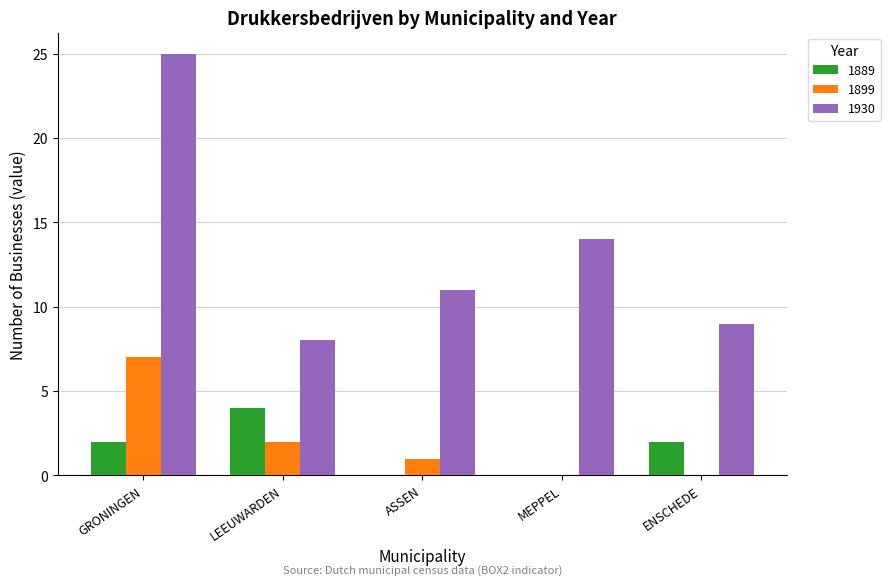

Where is 1930 nearest to the value 16?

MEPPEL